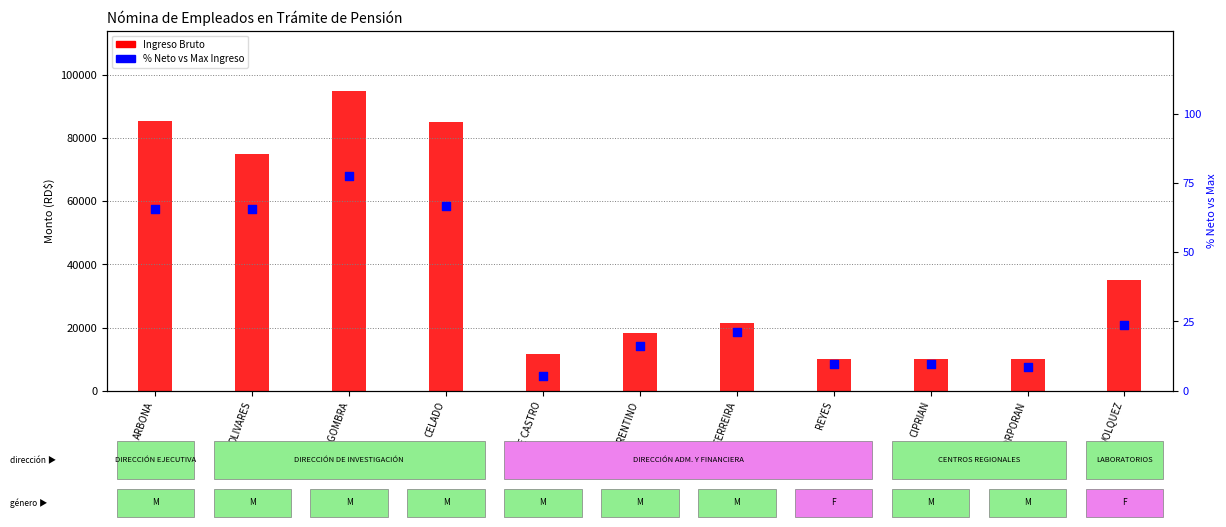

At which category is the sum across all series the highest?

LAGOMBRA